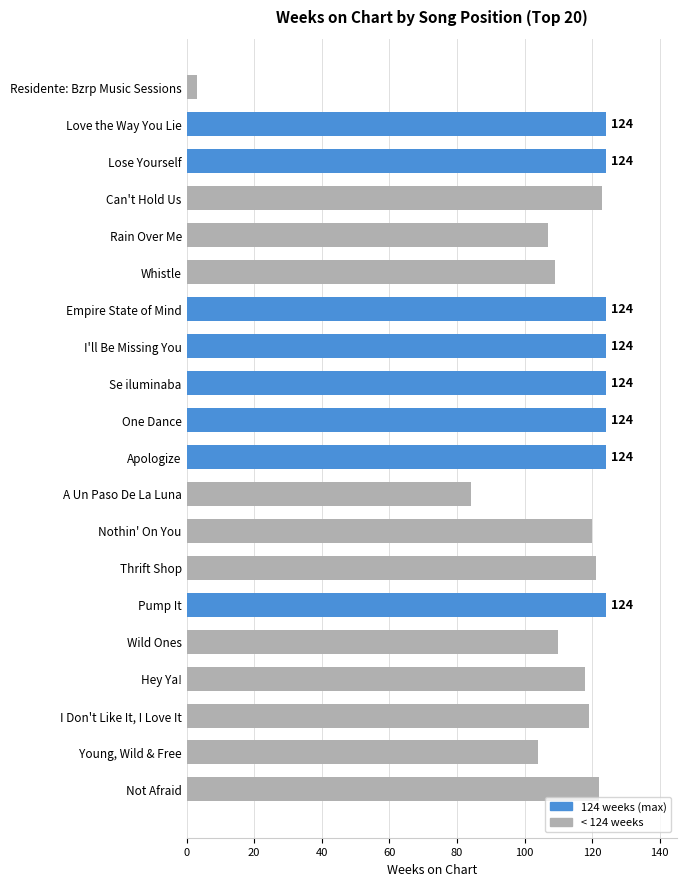

What value does the data have at Residente: Bzrp Music Sessions?

3